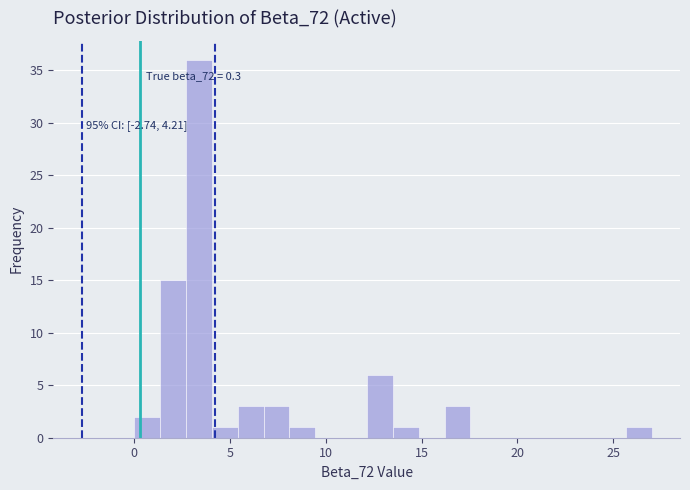

Read against the x-axis, roughly where is the centre of the tallest bar?

3.5